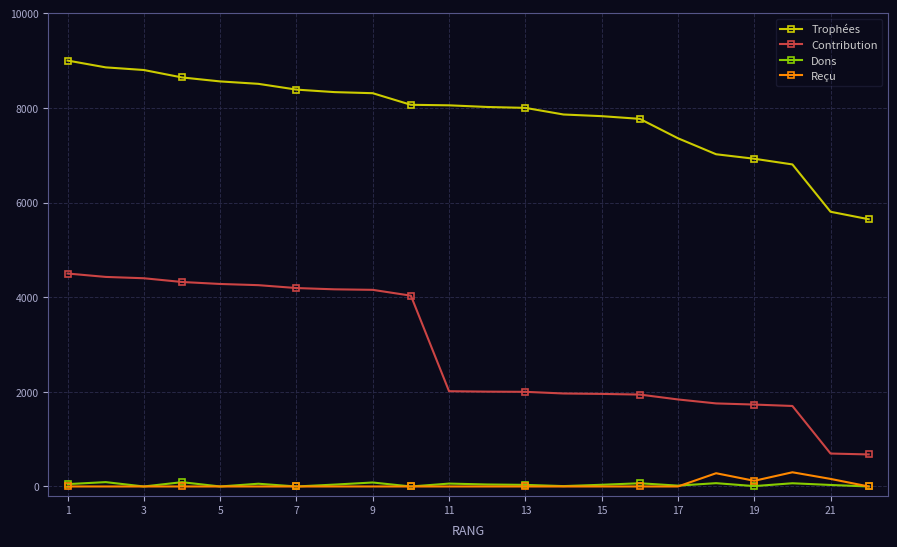

What is the difference between the second highest and minimum values in the Reçu series?

280